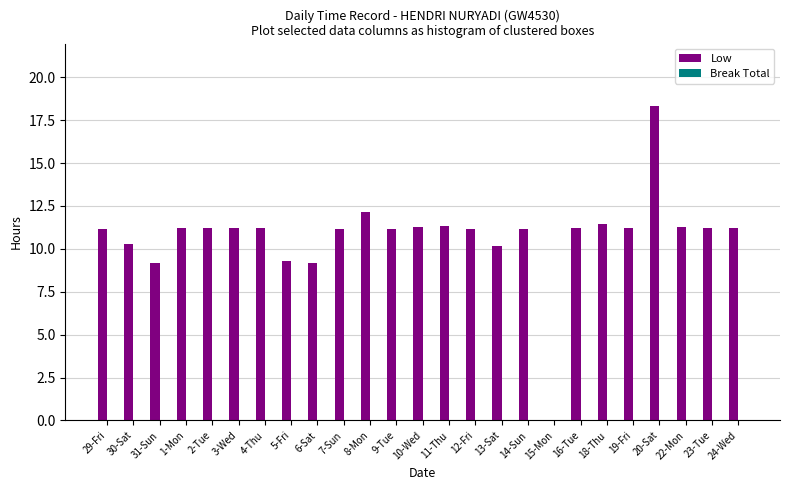

The value at 6-Sat is 9.2. True or false?

True